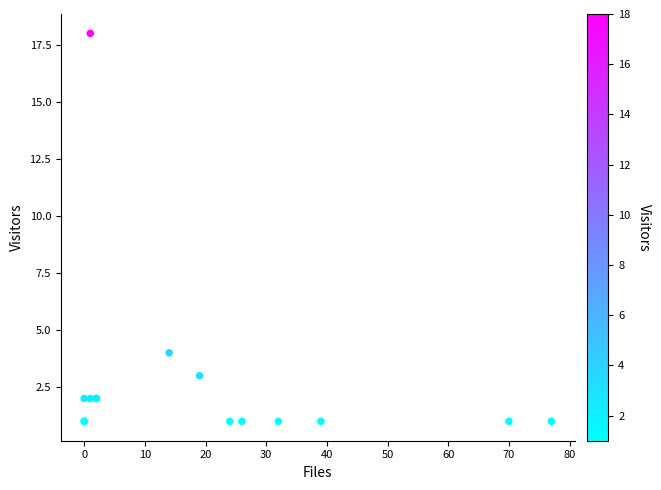

What Y value in the scatter plot is closest to 9?

4